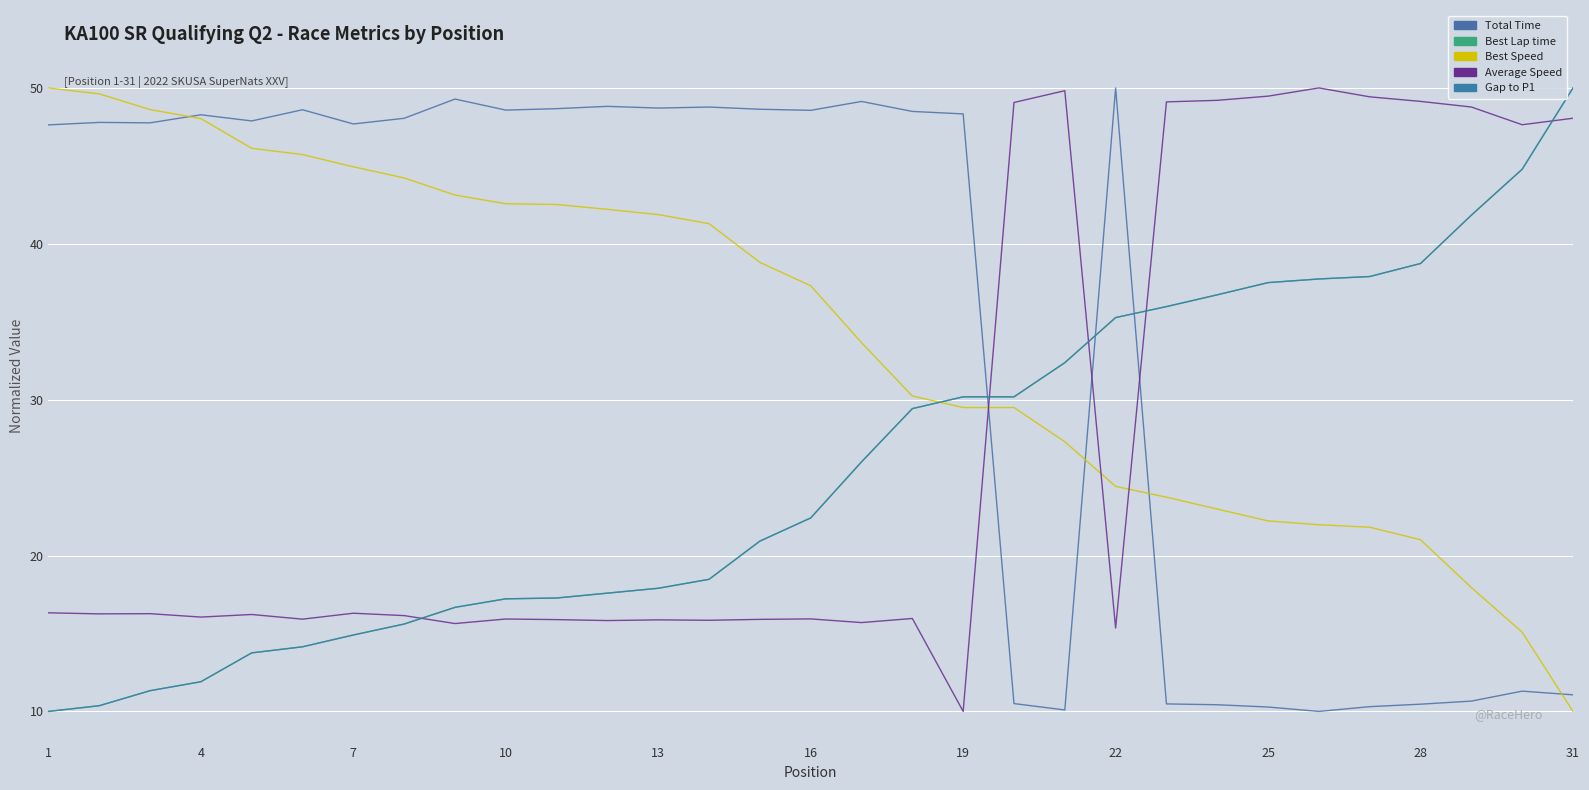

Does the chart have visible grid lines?

Yes